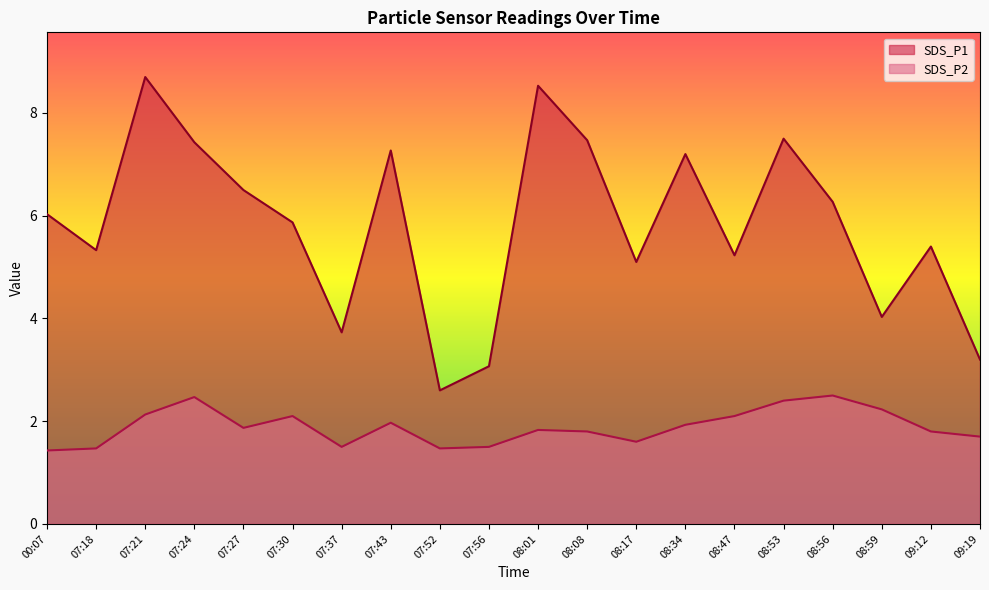

True or false: SDS_P2 and SDS_P1 intersect in this chart.

False